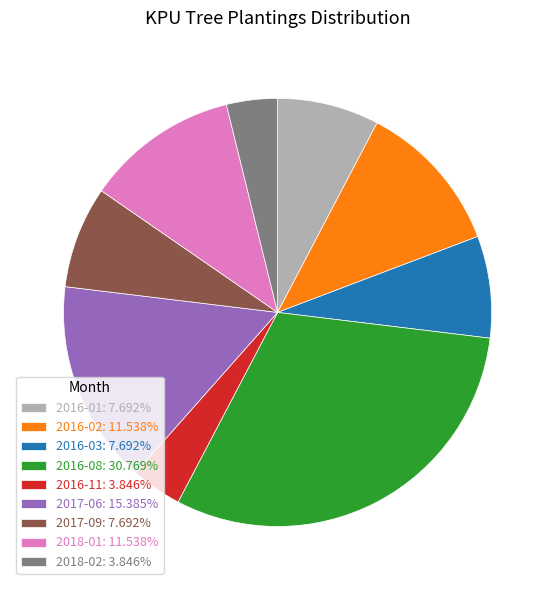

Is there a majority slice in this chart?

No